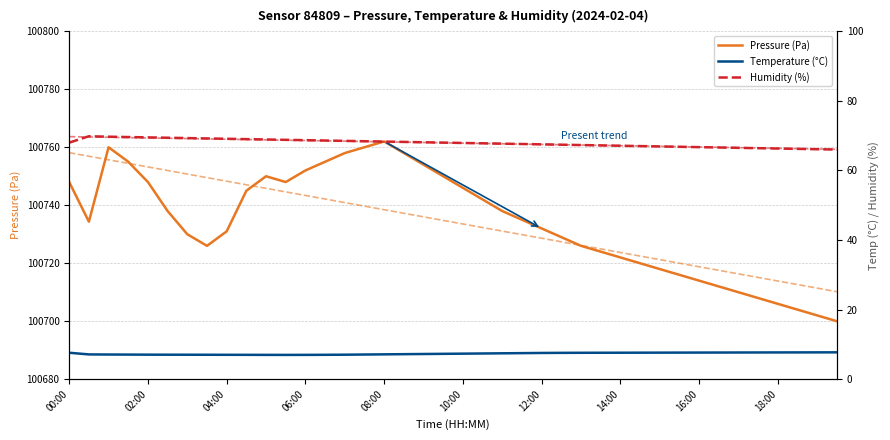

True or false: Humidity (%) and Pressure (Pa) cross at least once.

False